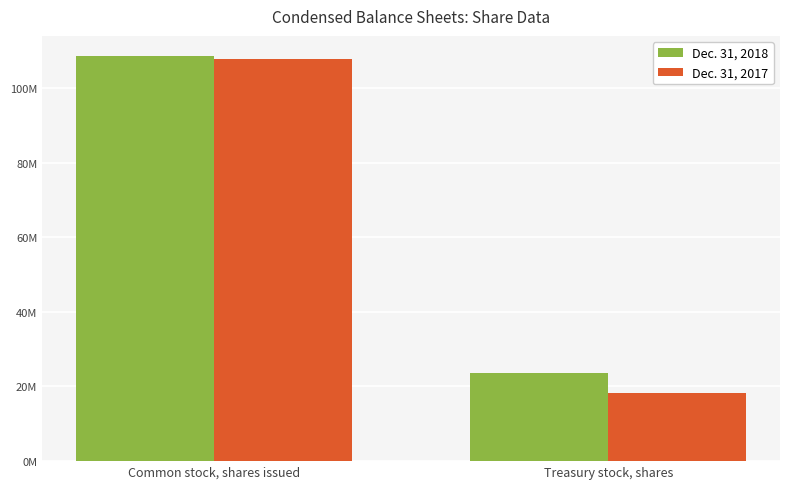

The Dec. 31, 2017 series shows 9719409 at Treasury stock, shares. True or false?

False